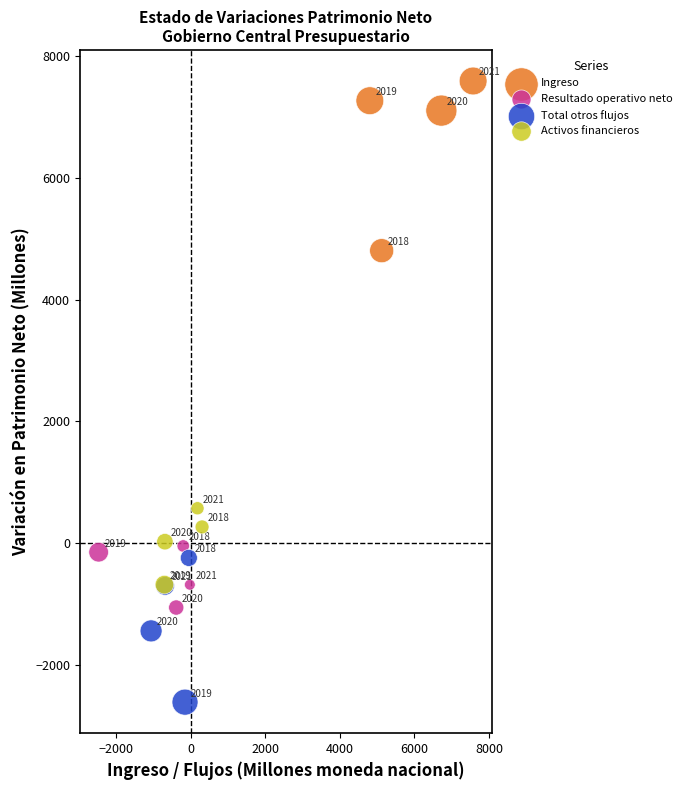

Which series reaches the minimum Y coordinate?

Total otros flujos